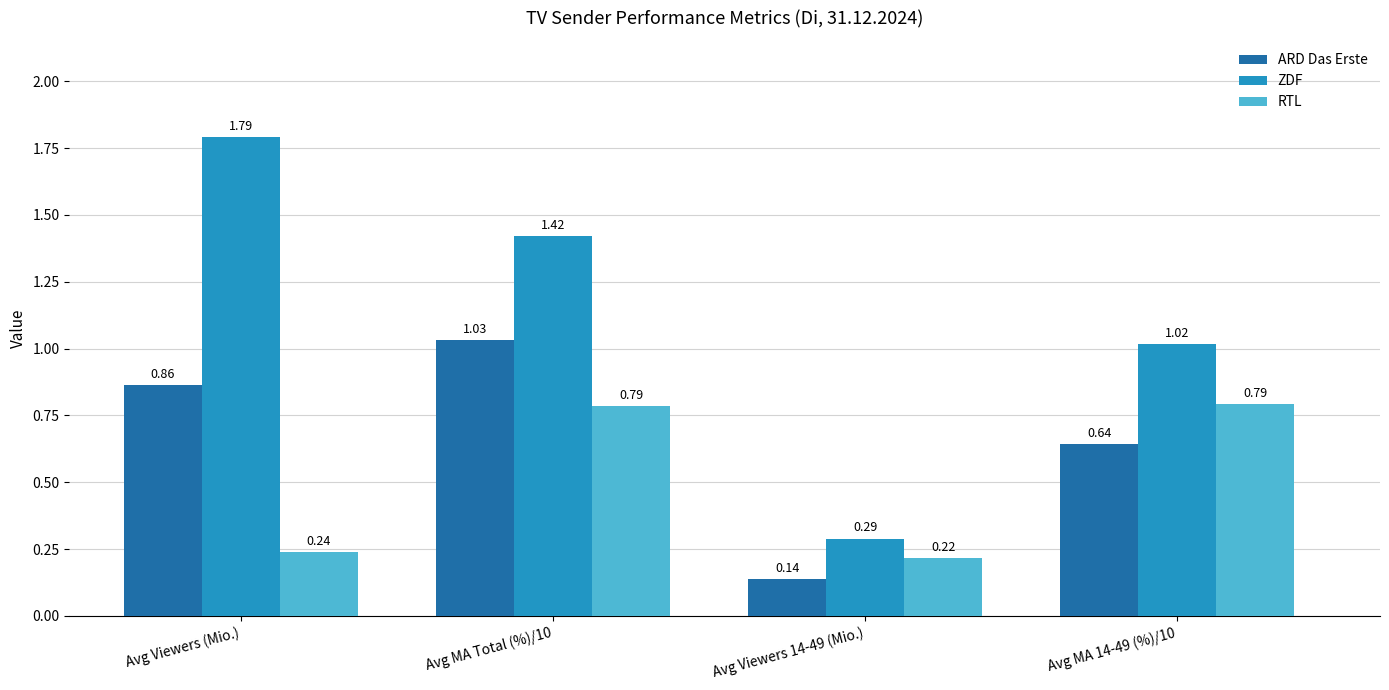

Rank the categories by ARD Das Erste value from lowest to highest.

Avg Viewers 14-49 (Mio.), Avg MA 14-49 (%)/10, Avg Viewers (Mio.), Avg MA Total (%)/10